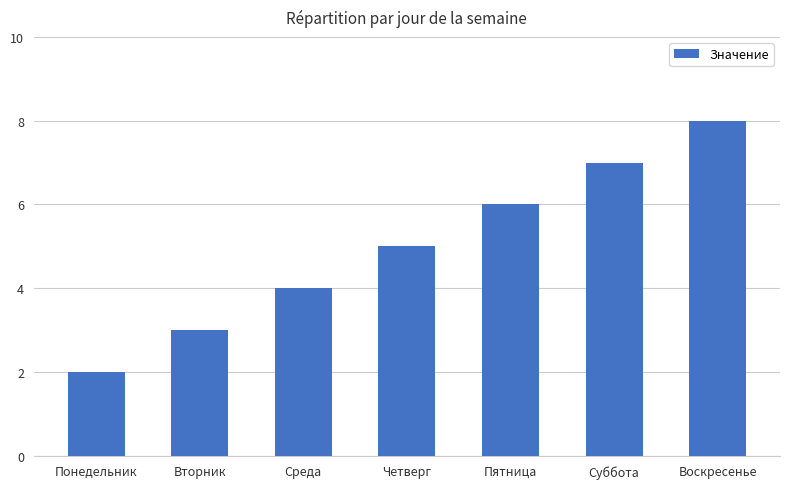

List the labels in order of value, smallest first.

Понедельник, Вторник, Среда, Четверг, Пятница, Суббота, Воскресенье